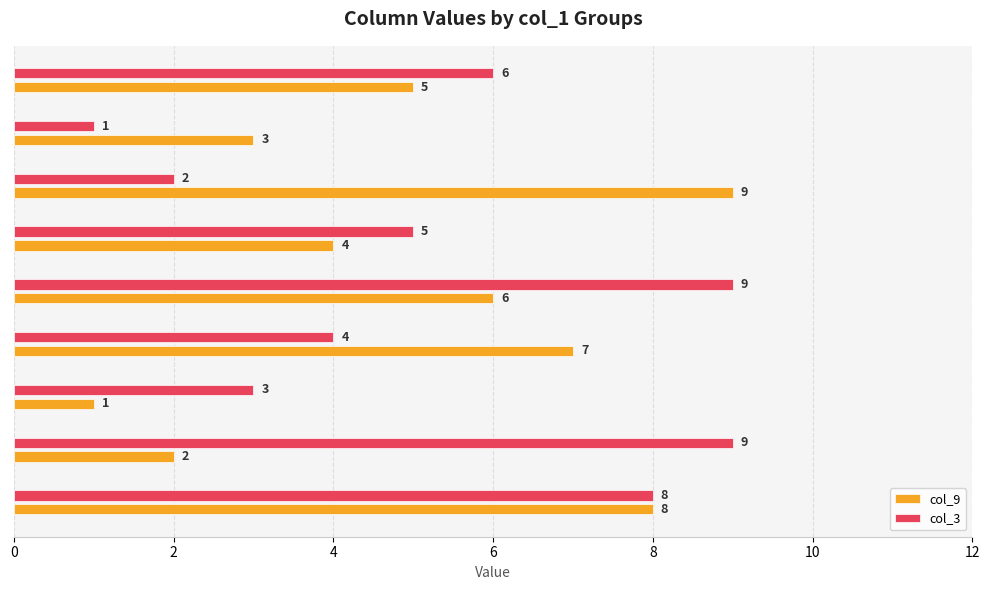

Rank the series by their average value, from highest to lowest.

col_3, col_9